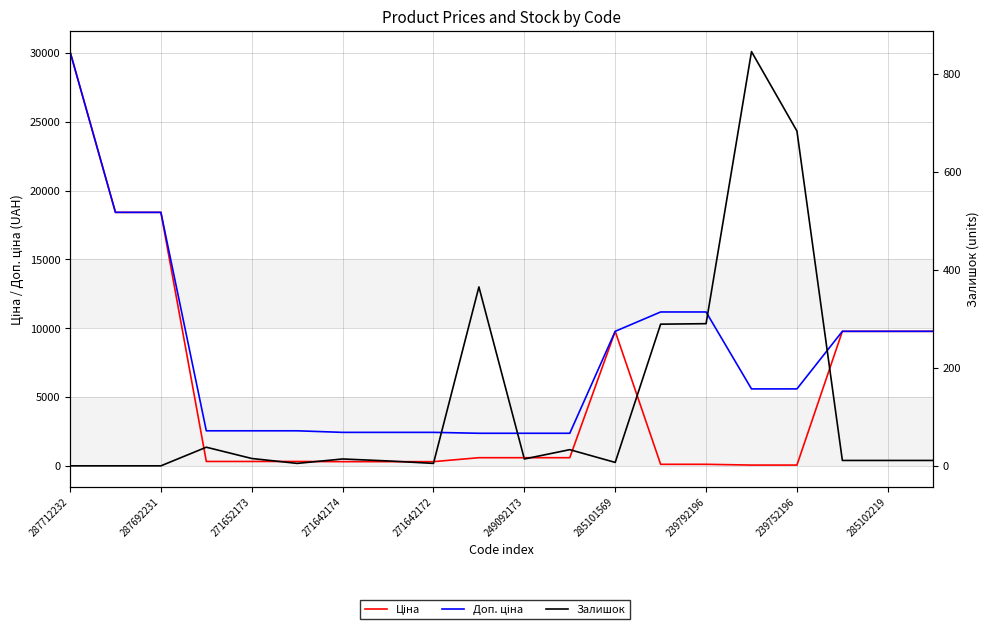

At which category is the sum across all series the highest?

287712232